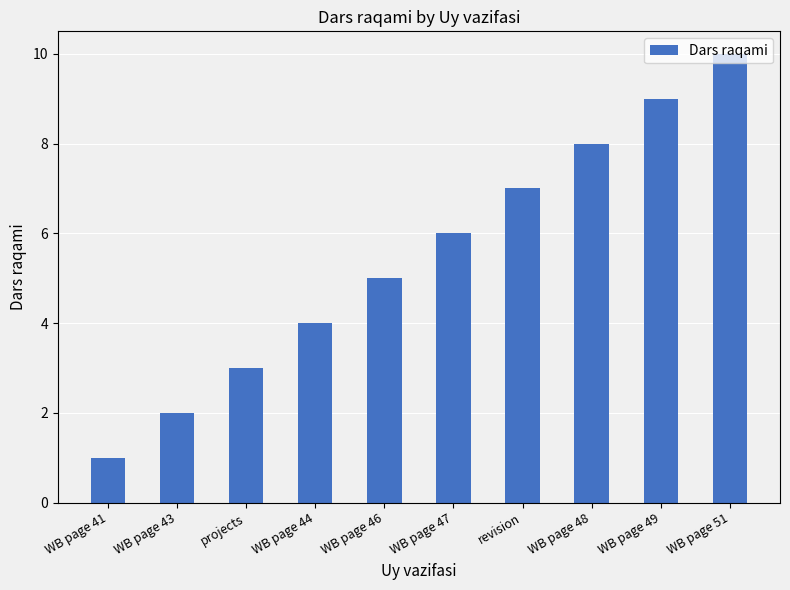

The value at revision is 3. True or false?

False